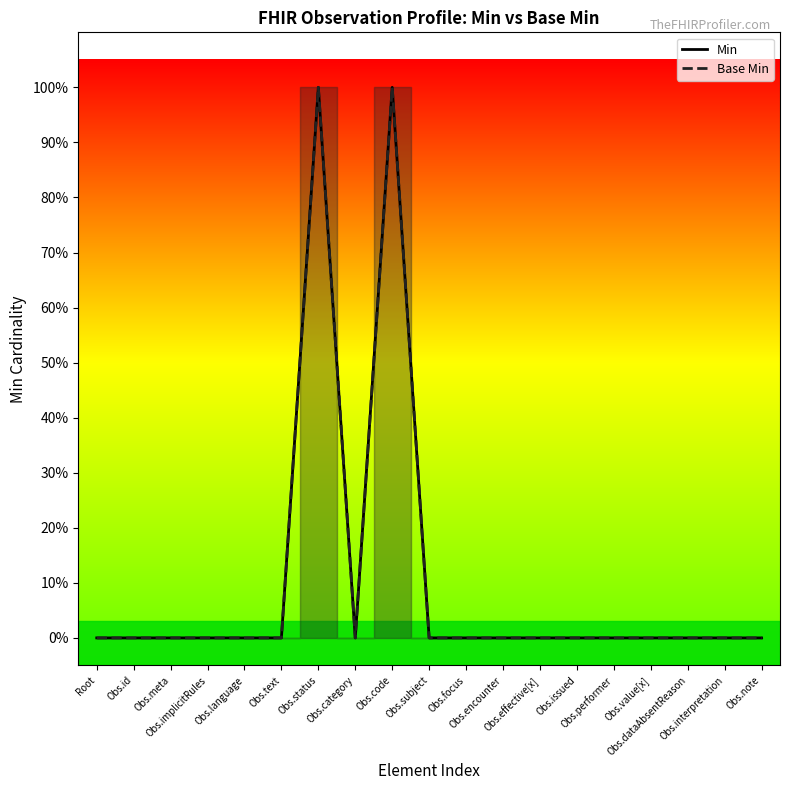

Which series has the largest total across all categories?

Min